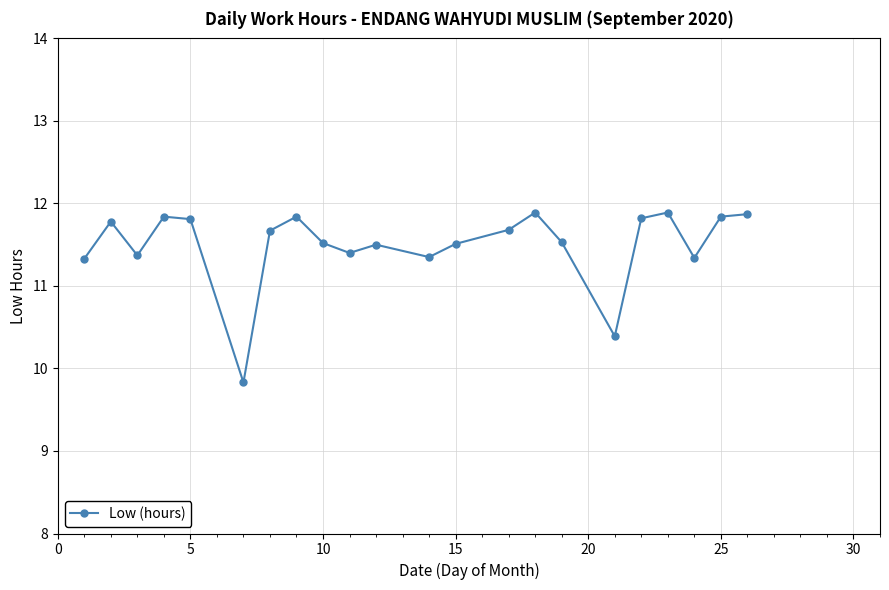

How many lines are shown in the chart?

1